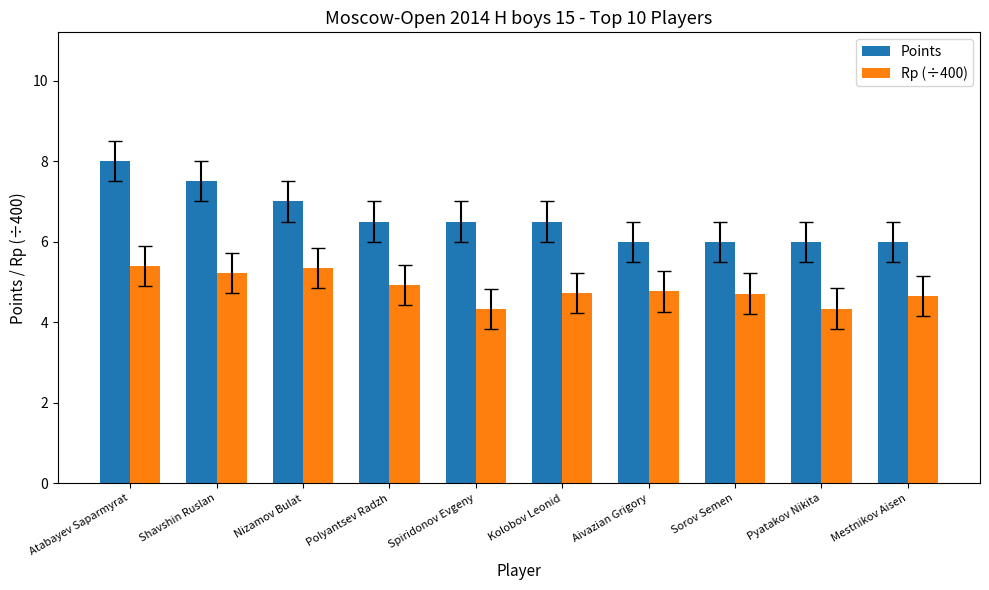

List the series in order of their peak value, highest first.

Points, Rp (÷400)